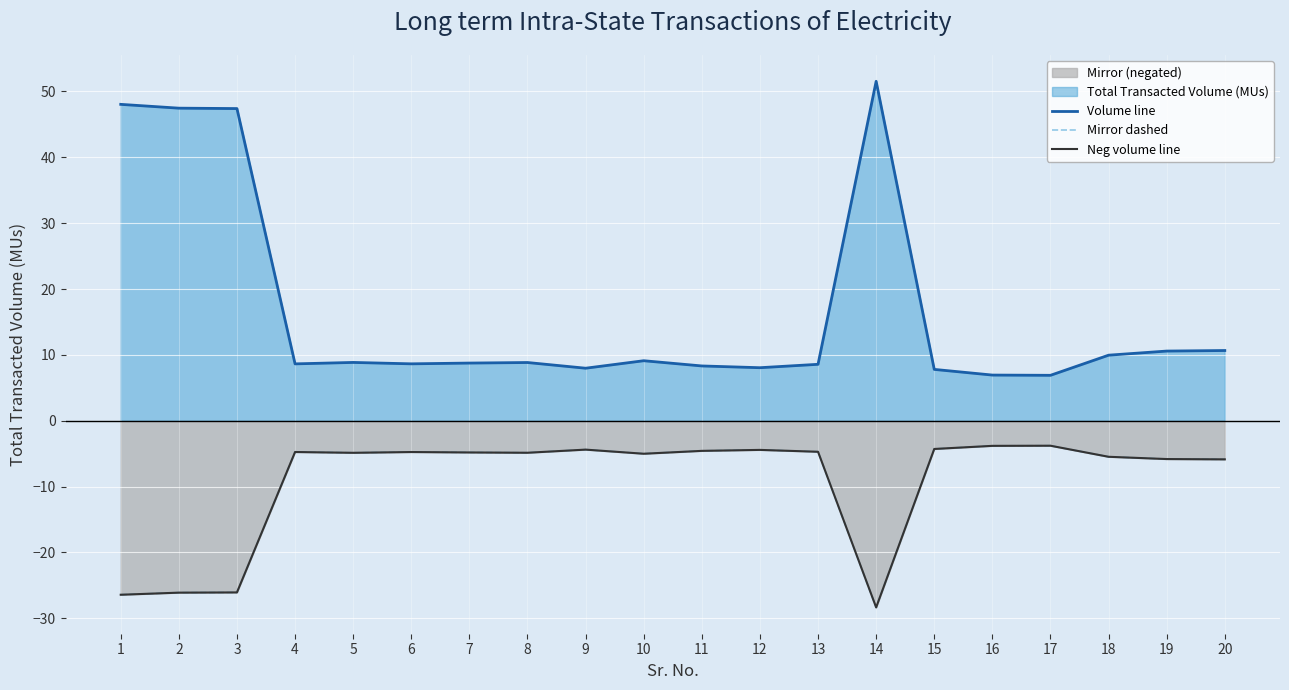

How many series are shown in this chart?

3